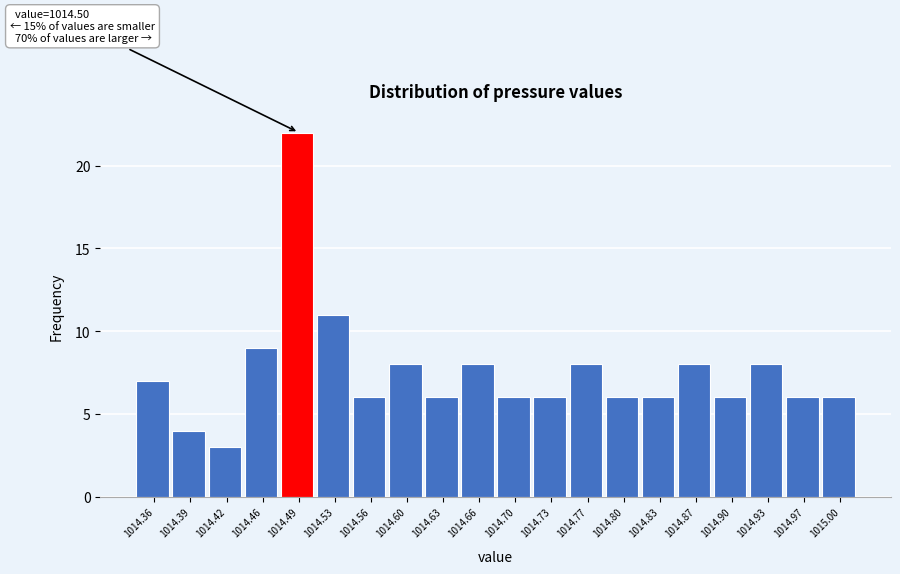

Over which range of the x-axis is the bar tallest?

1014.476 to 1014.510